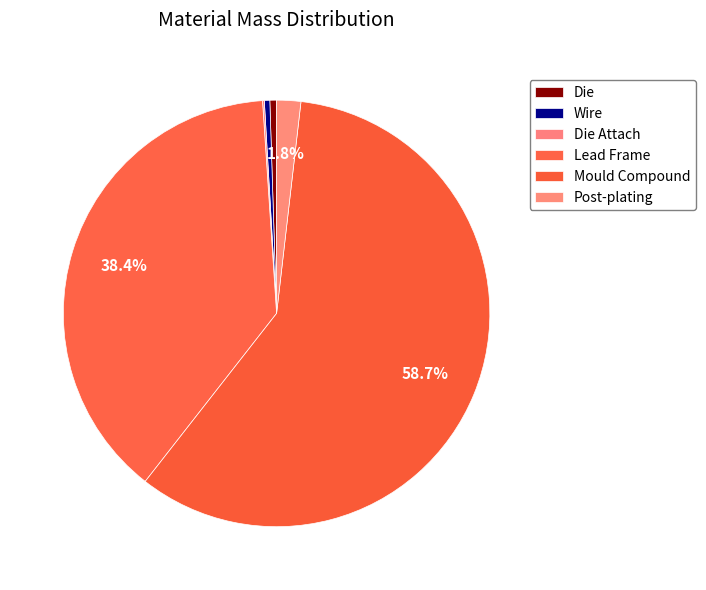

What is the ratio of the value at Lead Frame to the value at Post-plating?

21.0